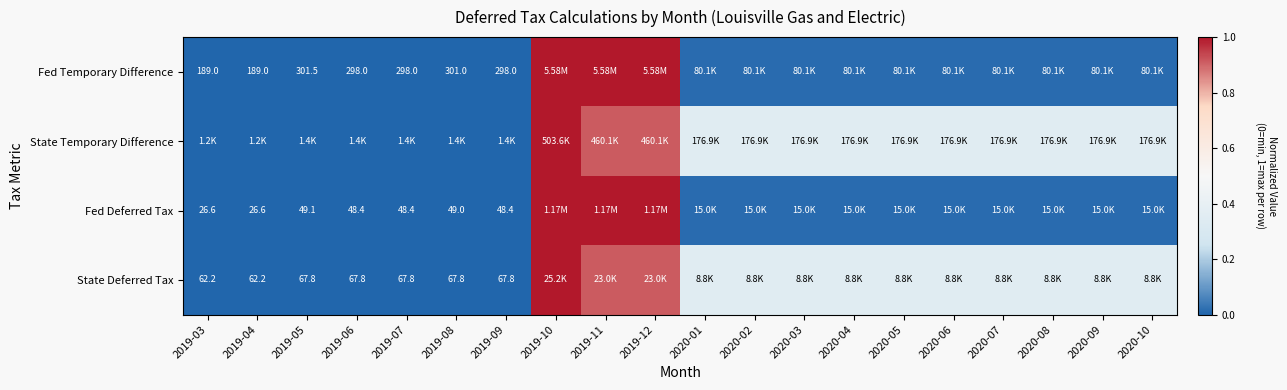

Between 2019-03 and 2019-09, which series saw the biggest shift?

State Temporary Difference